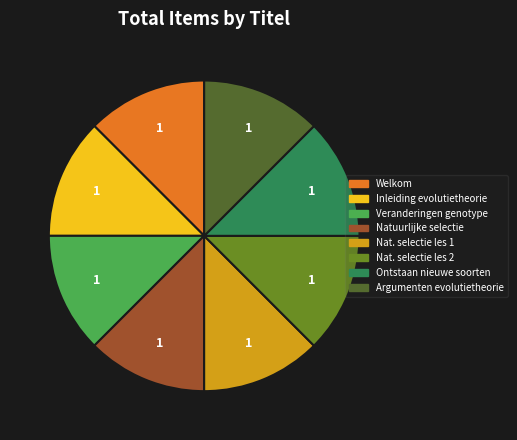

Does any single category account for the majority?

No